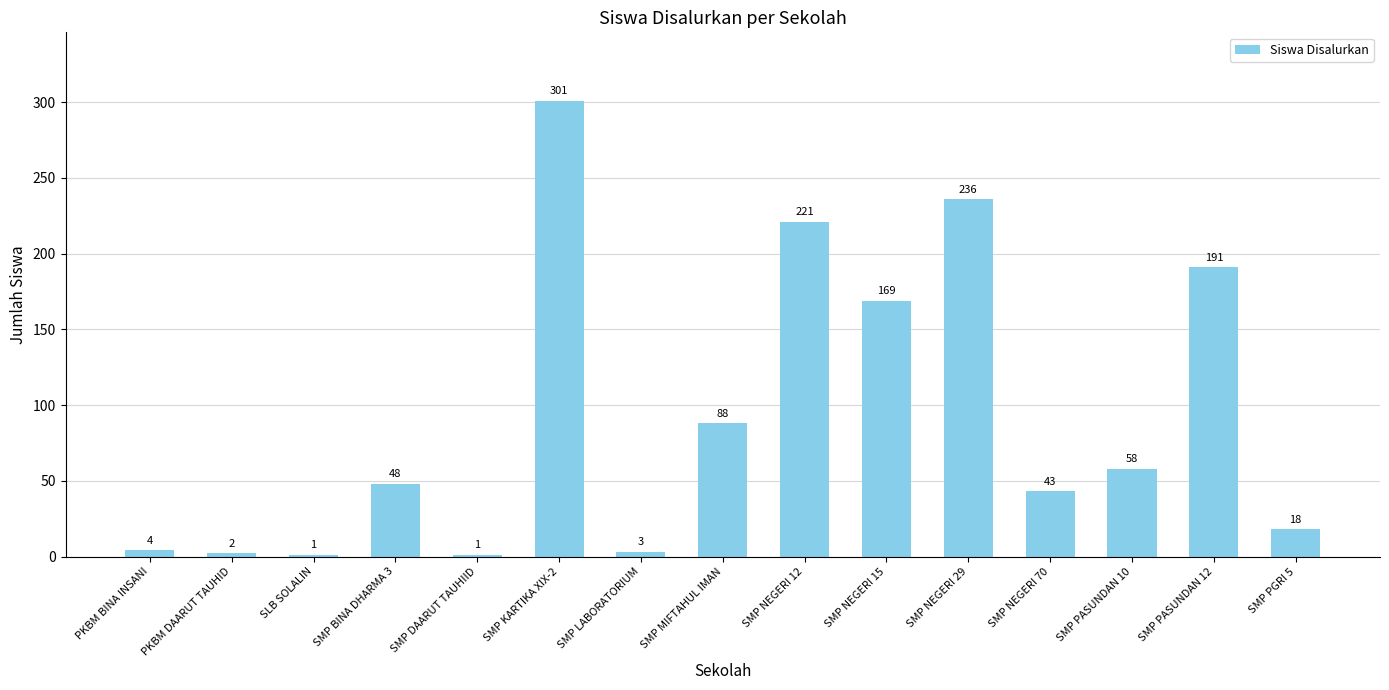

Between SMP PGRI 5 and SMP BINA DHARMA 3, which is larger?

SMP BINA DHARMA 3